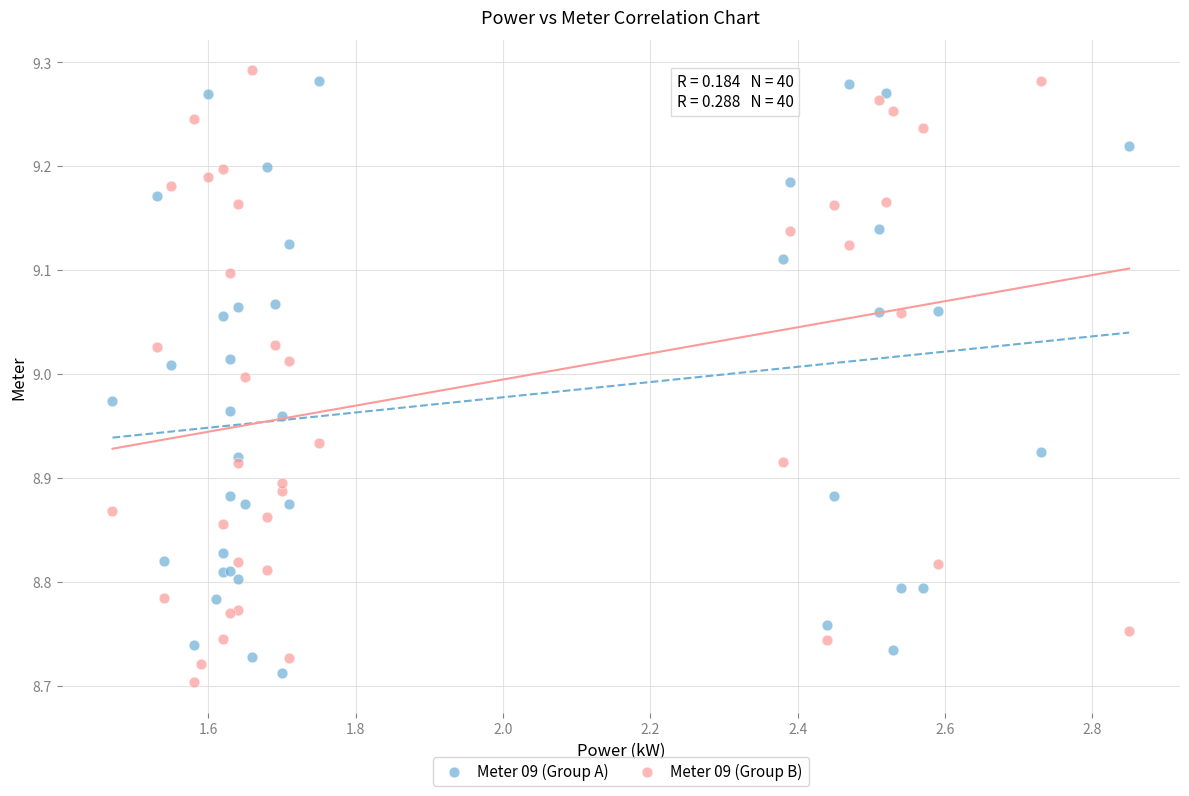

Which series reaches the maximum Y coordinate?

Meter 09 (Group B)